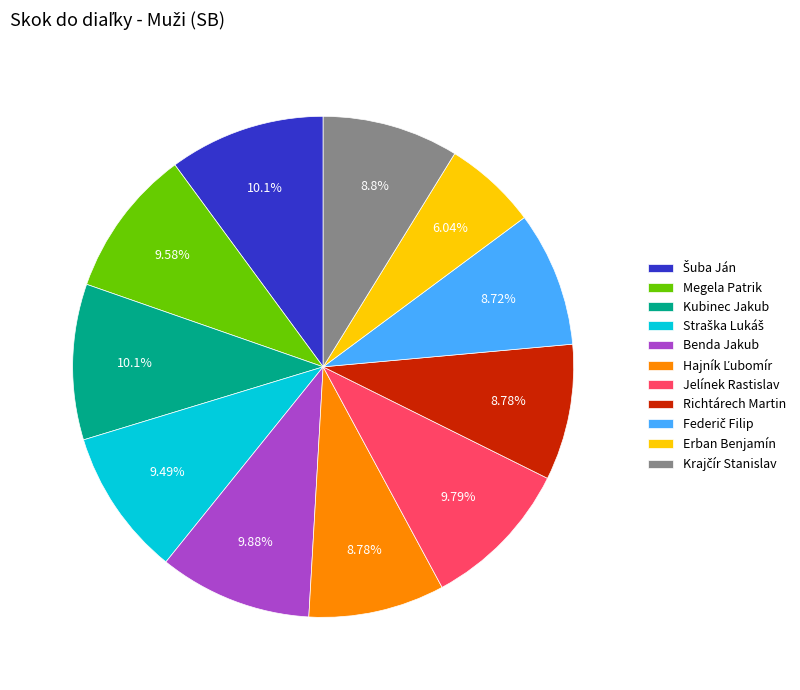

How many segments does this pie chart have?

11